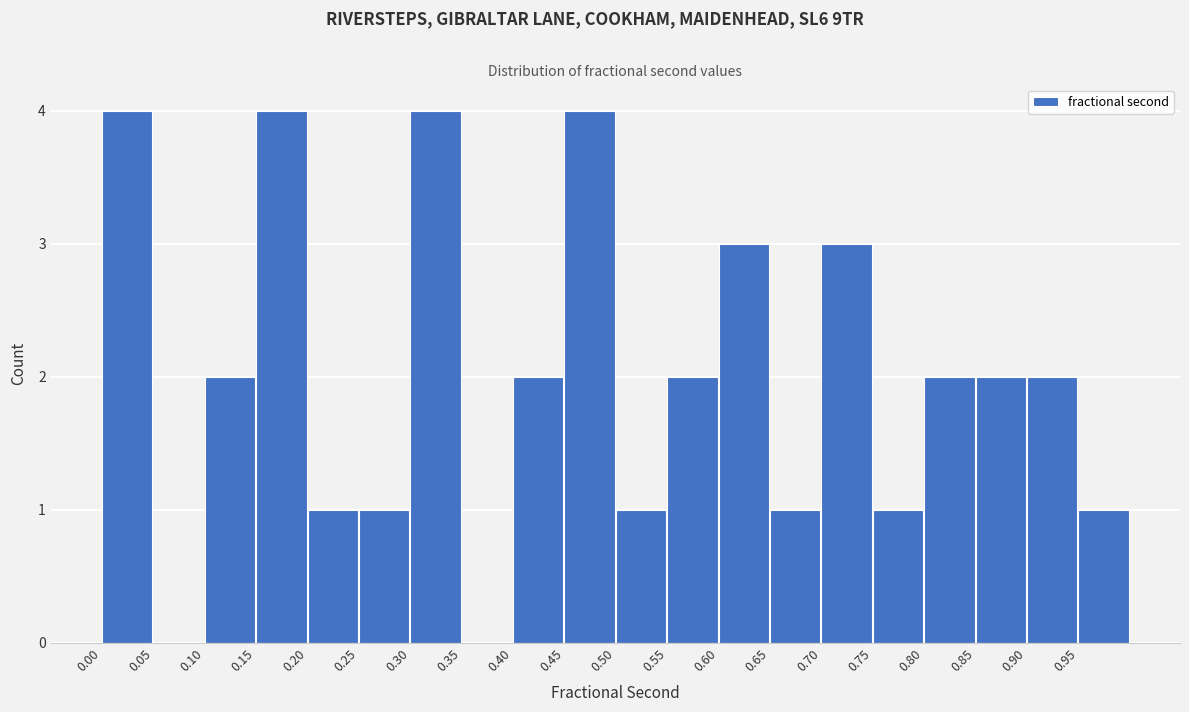

Reading left to right, transcribe this chart: for each bar, give the range it covers on the x-axis and its height. The values are not printed on the chart, so give them approximately, as read against the axis.

0.00 to 0.05: 4
0.05 to 0.10: 0
0.10 to 0.15: 2
0.15 to 0.20: 4
0.20 to 0.25: 1
0.25 to 0.30: 1
0.30 to 0.35: 4
0.35 to 0.40: 0
0.40 to 0.45: 2
0.45 to 0.50: 4
0.50 to 0.55: 1
0.55 to 0.60: 2
0.60 to 0.65: 3
0.65 to 0.70: 1
0.70 to 0.75: 3
0.75 to 0.80: 1
0.80 to 0.85: 2
0.85 to 0.90: 2
0.90 to 0.95: 2
0.95 to 1.00: 1